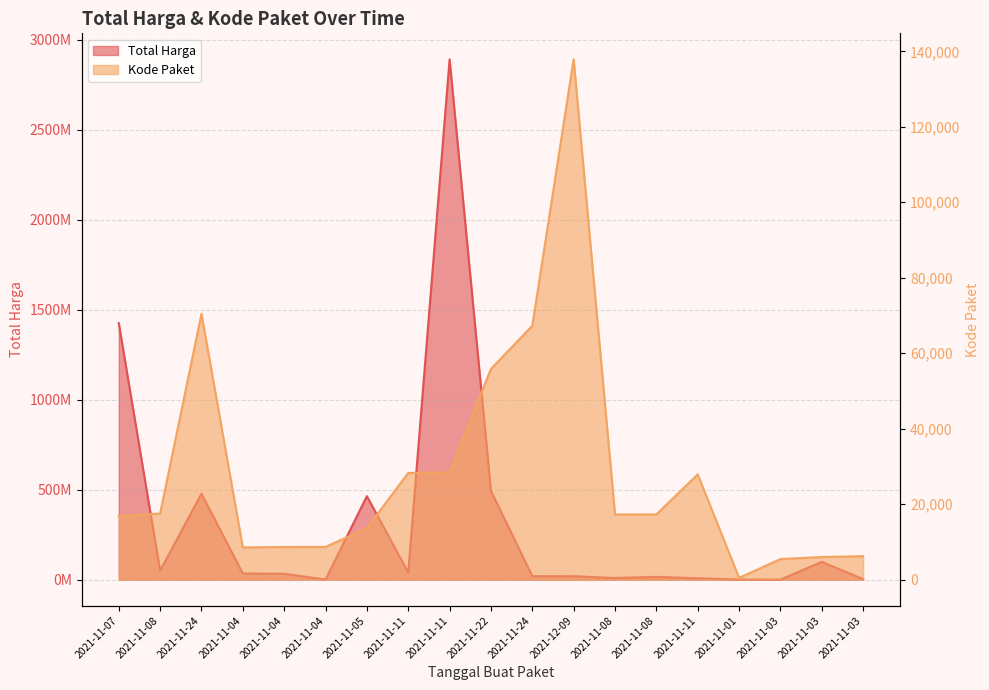

Where is the first local minimum for Total Harga?

2021-11-08